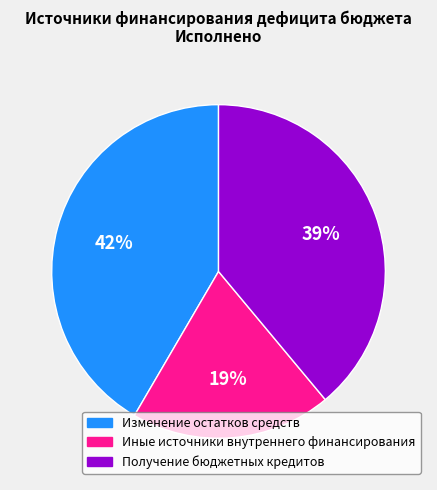

To the nearest percent, what is the combined percentage of Изменение остатков средств and Получение бюджетных кредитов?

81%